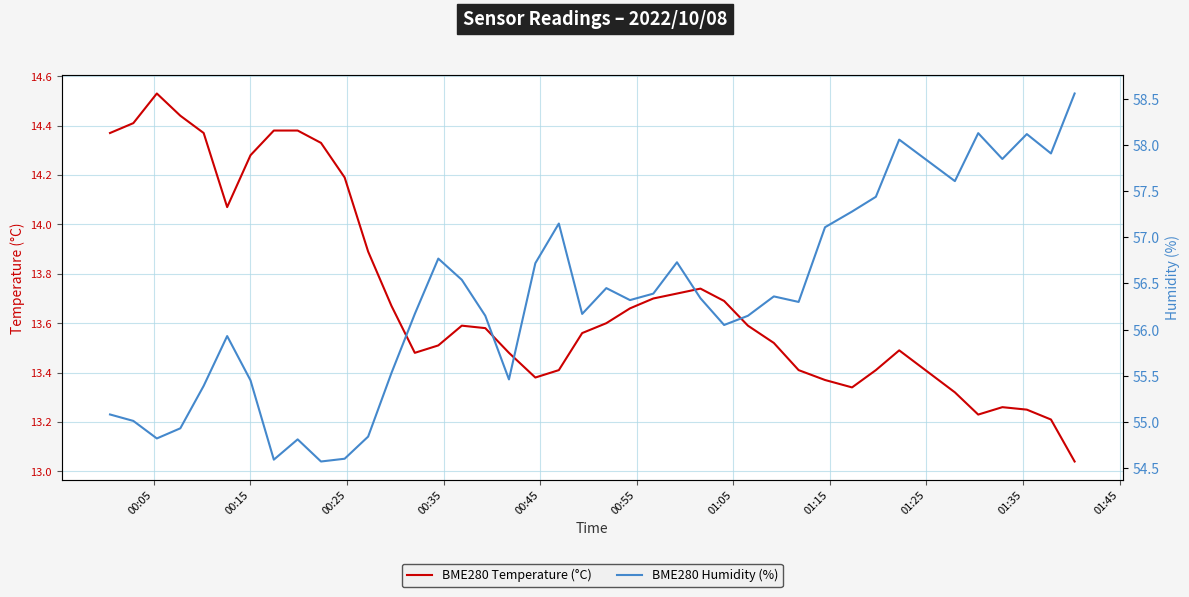

True or false: BME280 Temperature (°C) and BME280 Humidity (%) intersect in this chart.

False